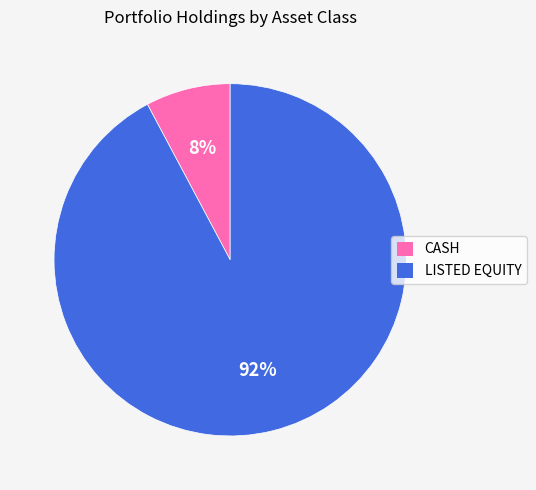

To the nearest percent, what percentage of the pie is CASH?

8%